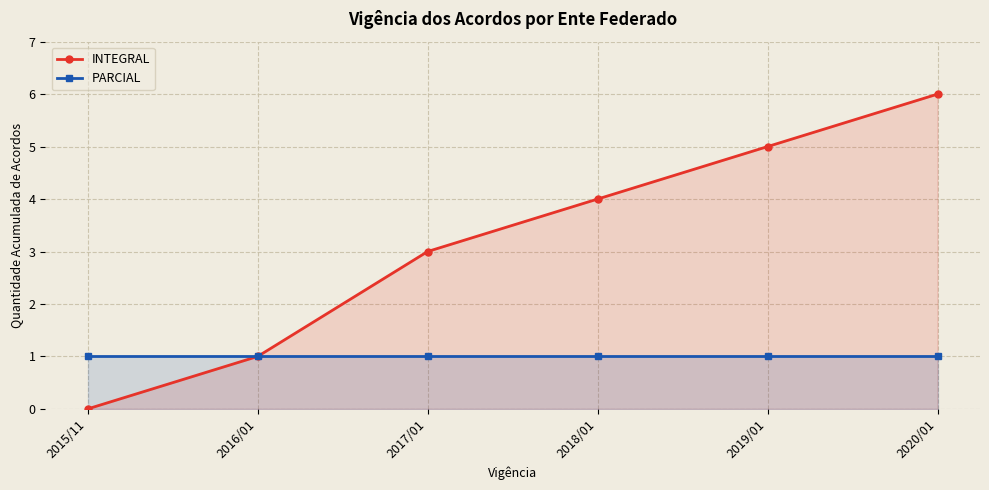

Does the chart display data point markers on the line(s)?

Yes